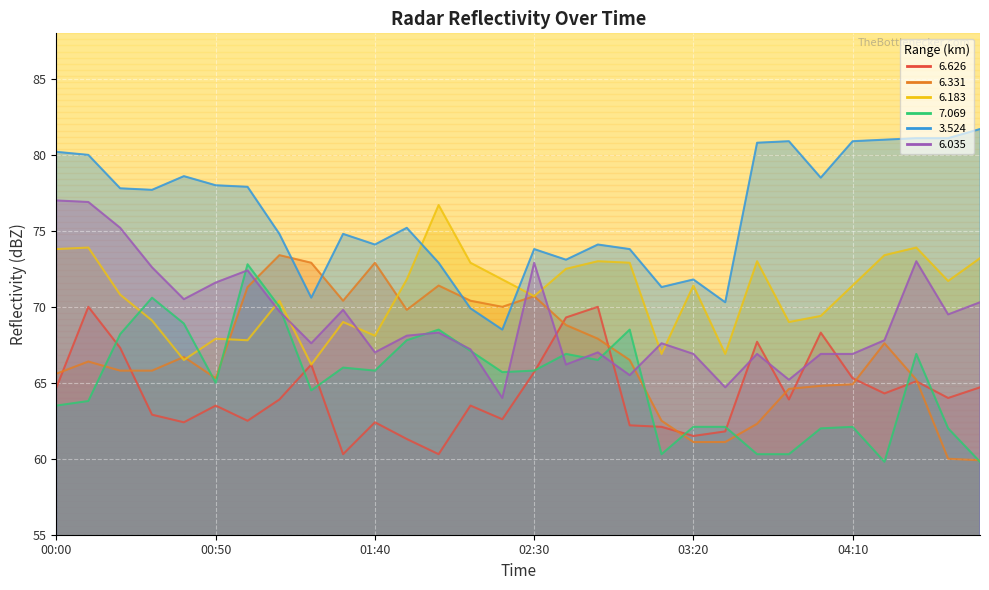

What position from the right is 02:40?

14